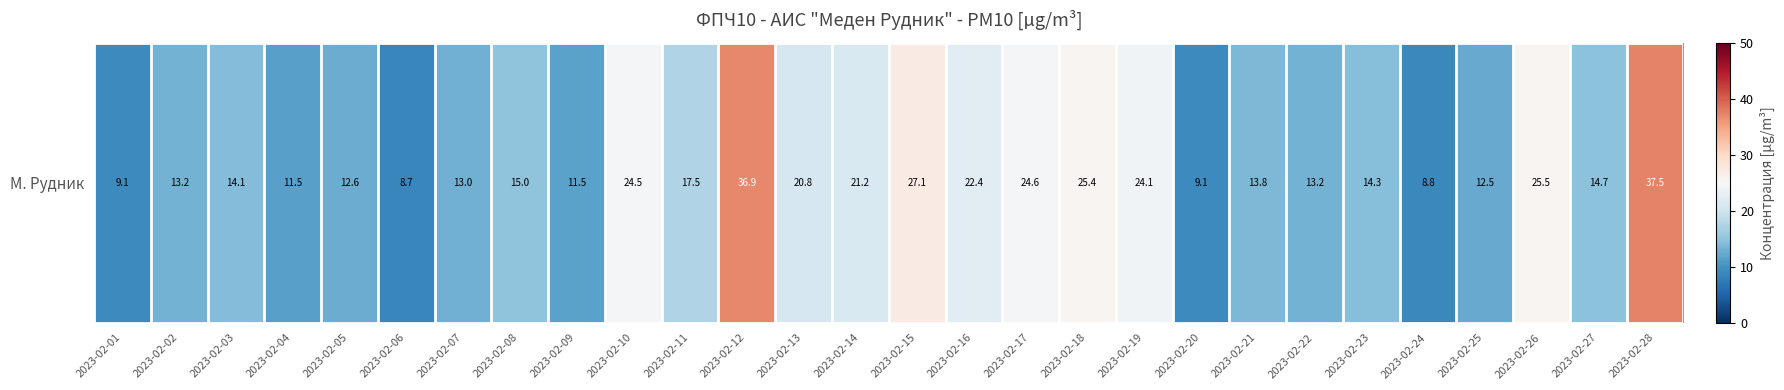

What is the difference between the maximum and second lowest values?

28.7